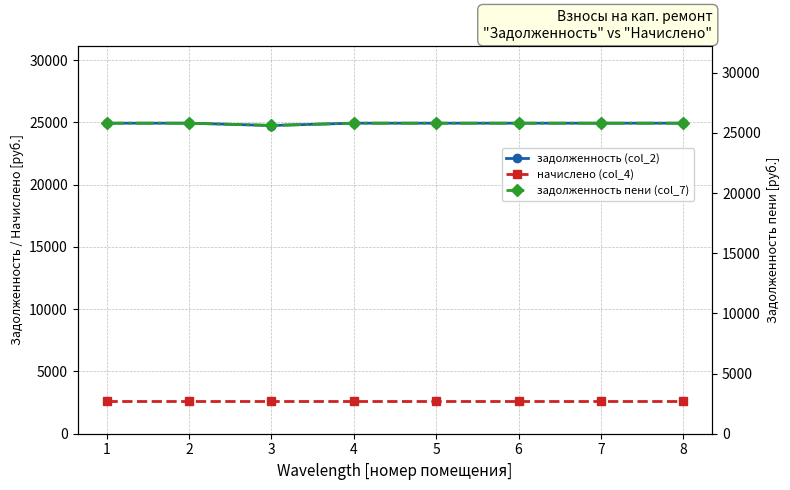

Where does the задолженность (col_2) series first go above 24943?

1